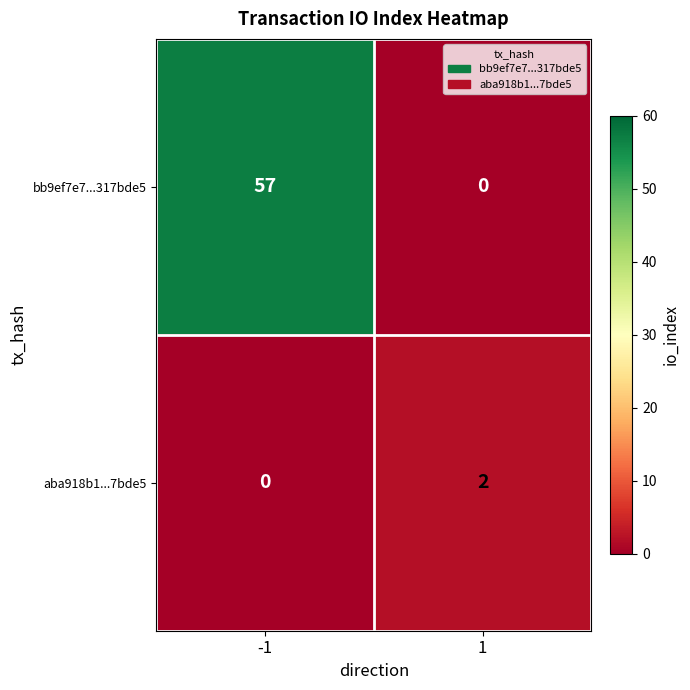

The value of aba918b1...7bde5 at -1 is 1. True or false?

False